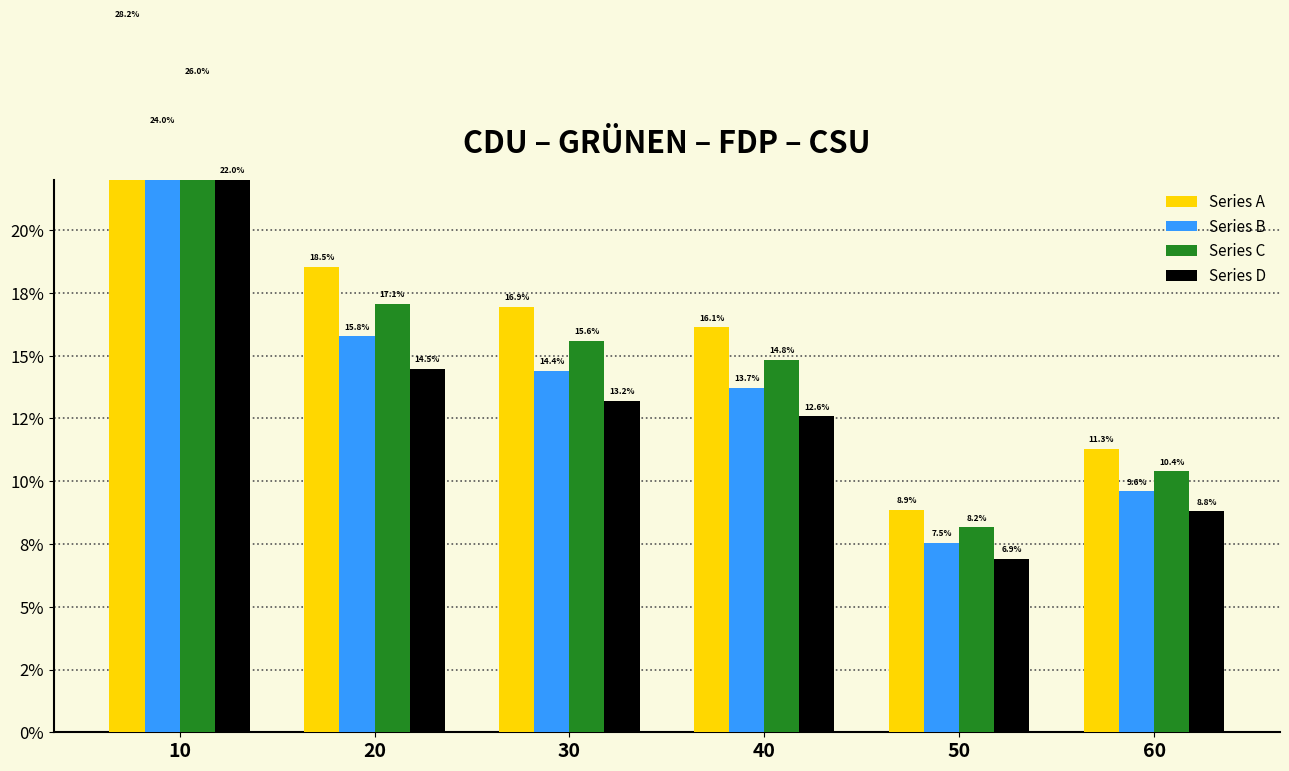

What are all the series names shown in the legend?

Series A, Series B, Series C, Series D